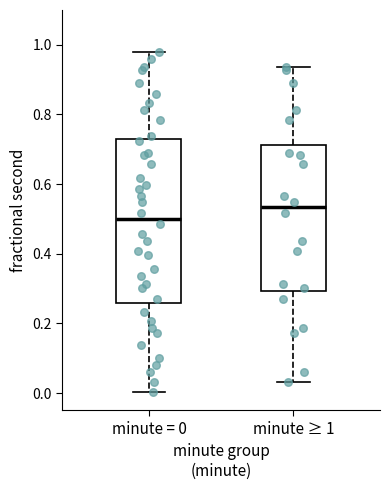

Which box is the tallest, from its lower edge to its upper edge?

minute = 0